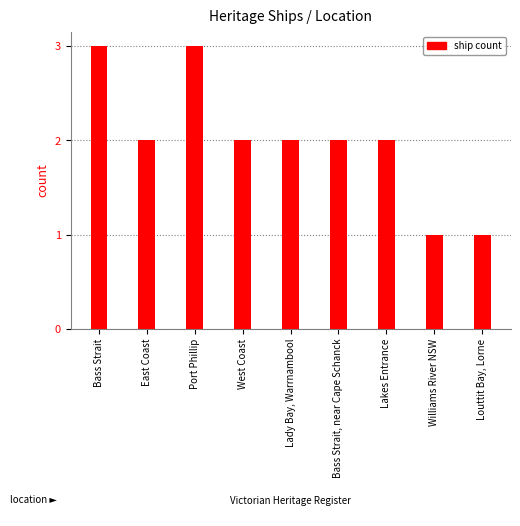

What is the label of the 9th bar from the left?

Louttit Bay, Lorne